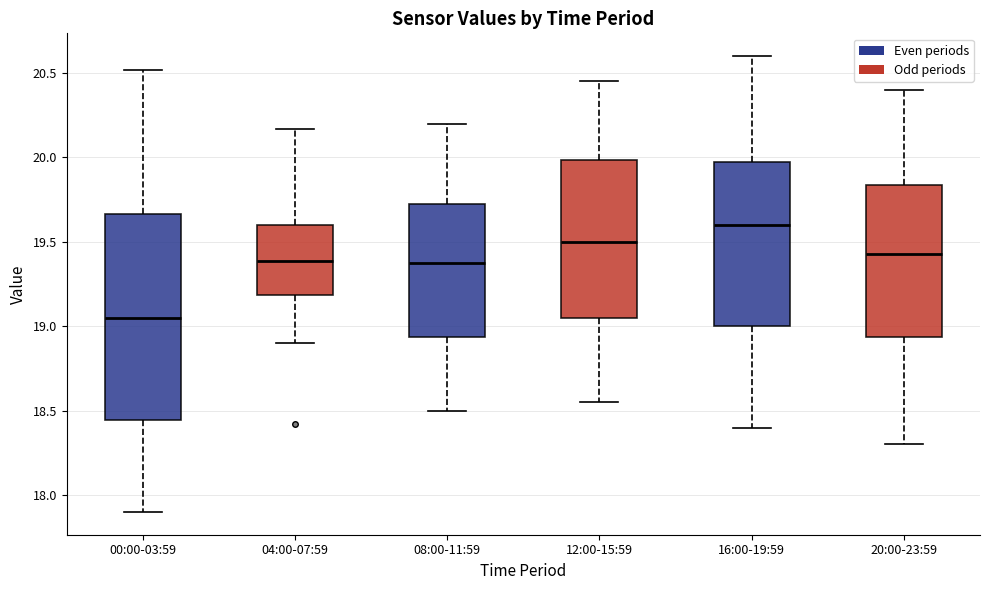

Which box's median line is the highest?

16:00-19:59